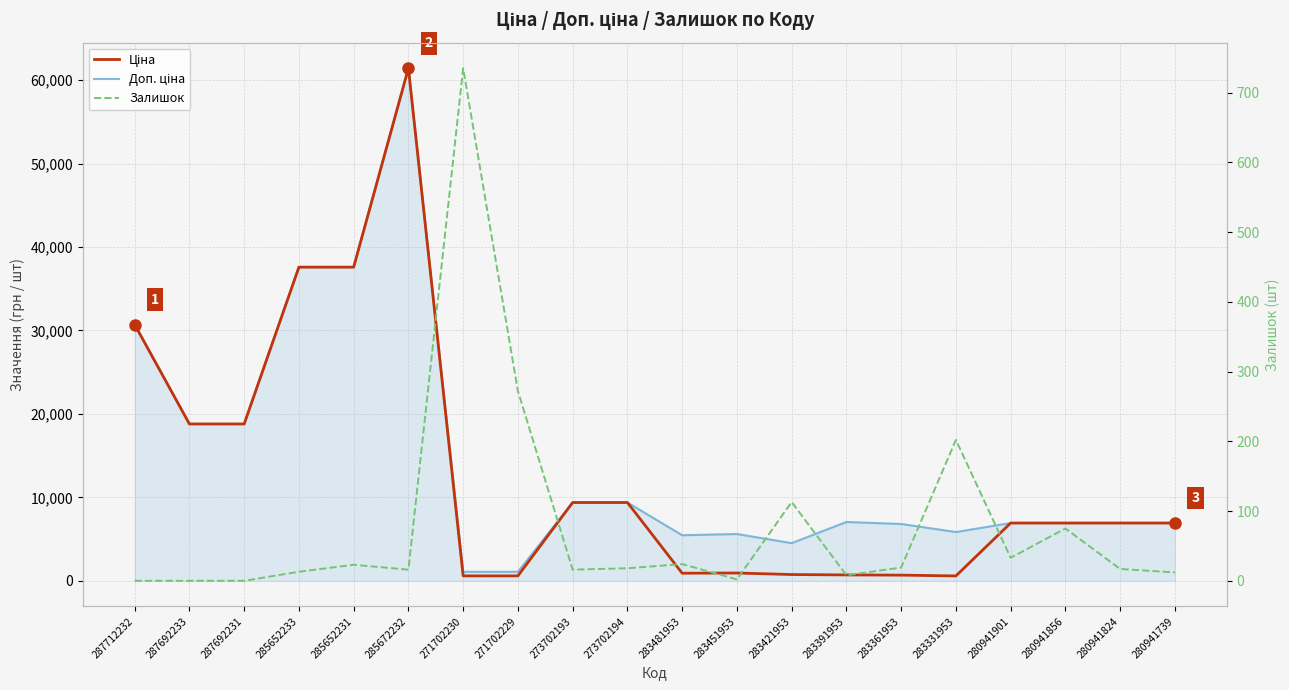

In Залишок, how many points are lower than both neighbors (excluding endpoints)?

5